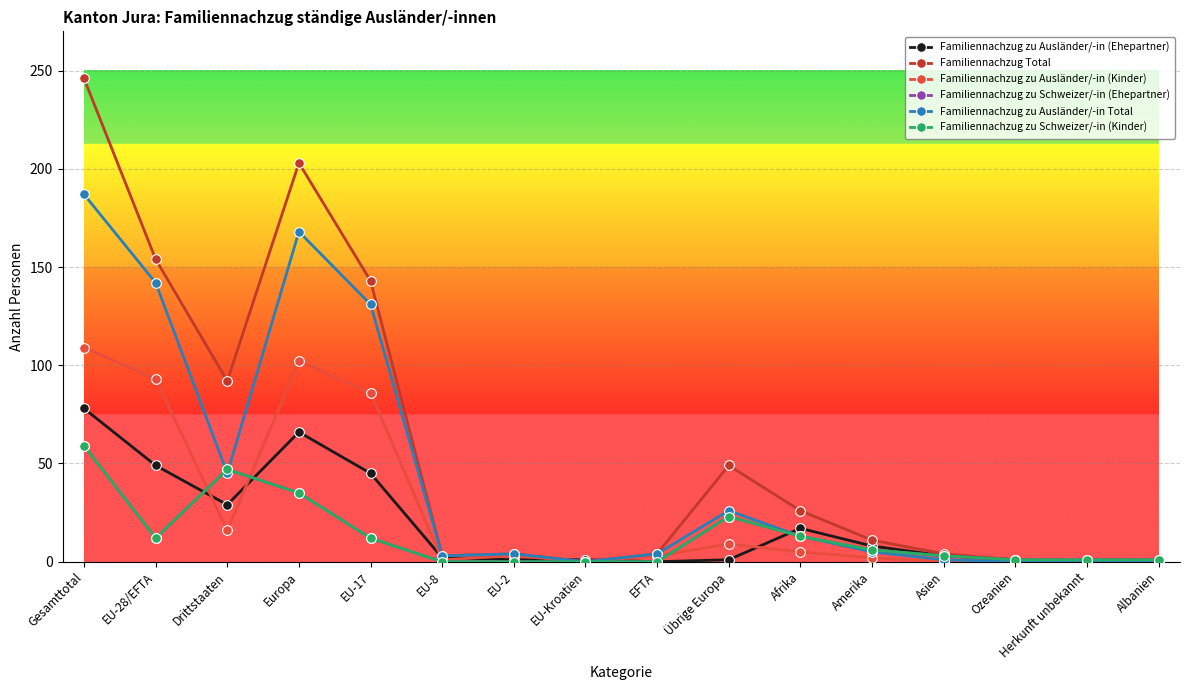

Is this an area chart (filled region under the line)?

No